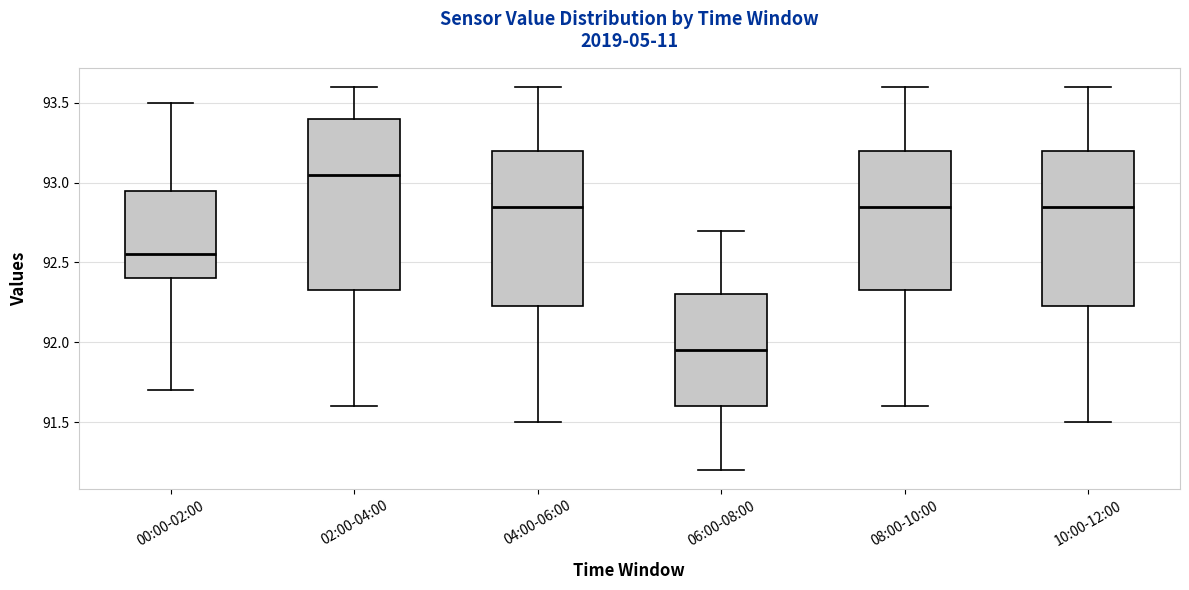

Where is the upper edge of the box for 10:00-12:00 on the y-axis? The values are not printed on the chart, so give them approximately, as read against the axis.

93.20